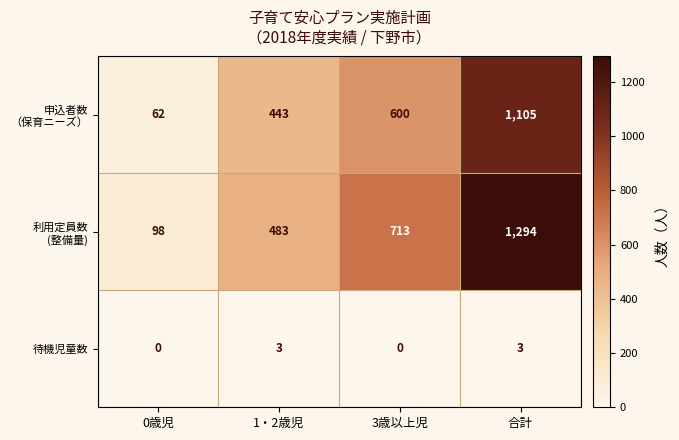

How many 待機児童数 values are between 0 and 3?

4